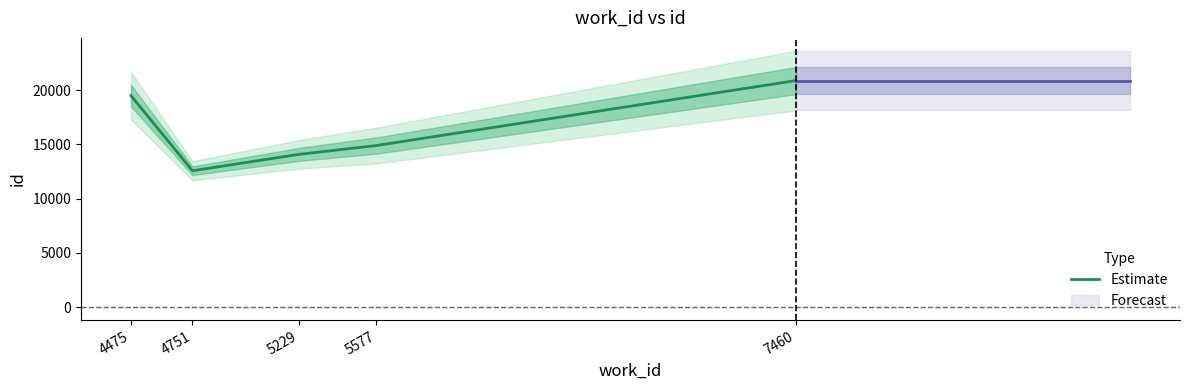

Is it true that the value at 5229 is 20163?

False